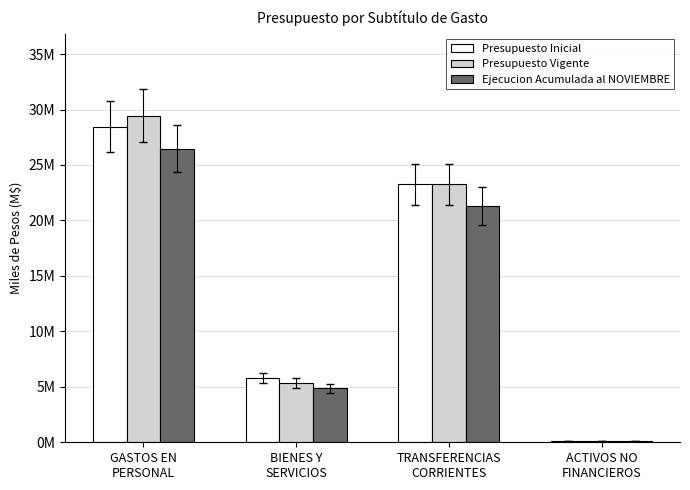

What are all the series names shown in the legend?

Presupuesto Inicial, Presupuesto Vigente, Ejecucion Acumulada al NOVIEMBRE